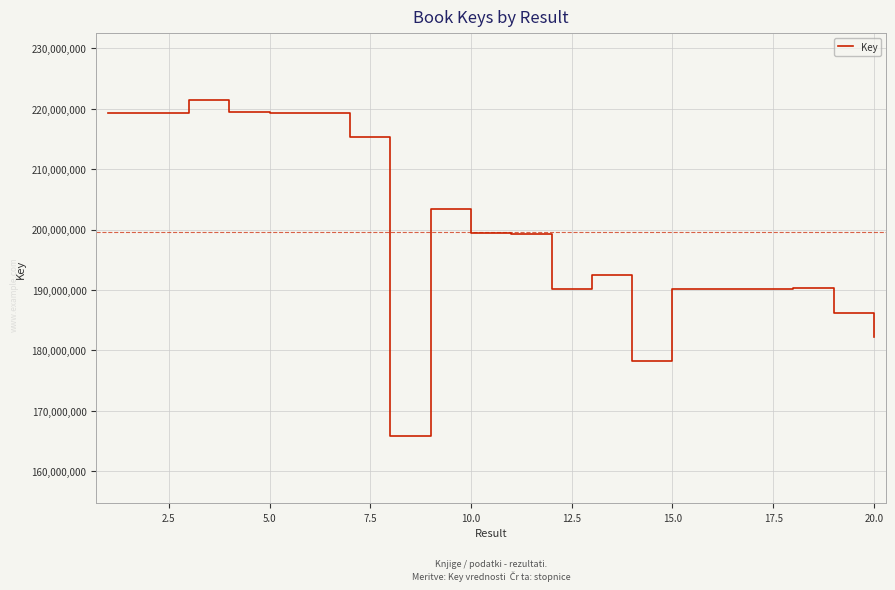

Is this an area chart (filled region under the line)?

No